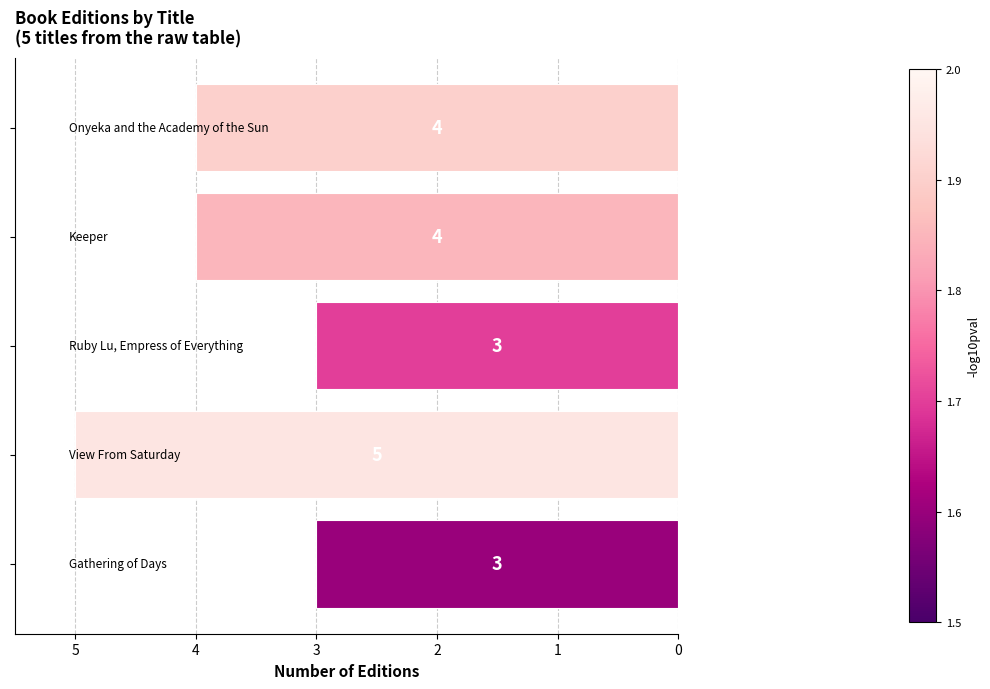

What is the average value?

4